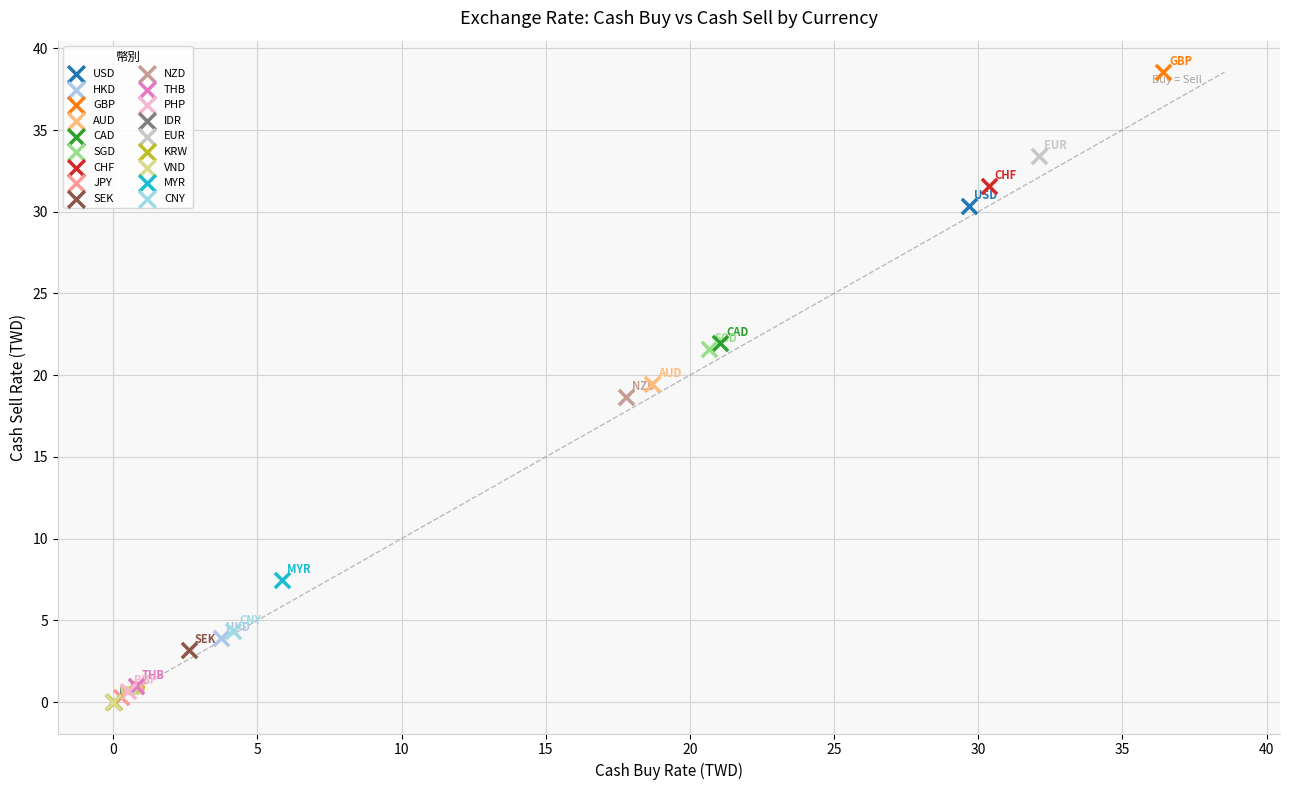

What are all the series names shown in the legend?

USD, HKD, GBP, AUD, CAD, SGD, CHF, JPY, SEK, NZD, THB, PHP, IDR, EUR, KRW, VND, MYR, CNY